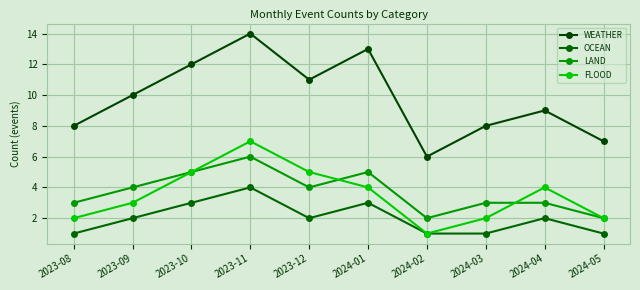

What is the difference between the second highest and second lowest values in the OCEAN series?

2